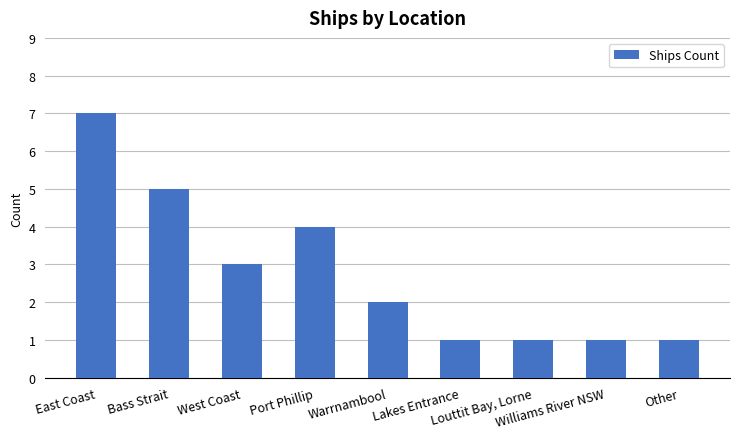

What is the value of the 8th bar from the left?

1